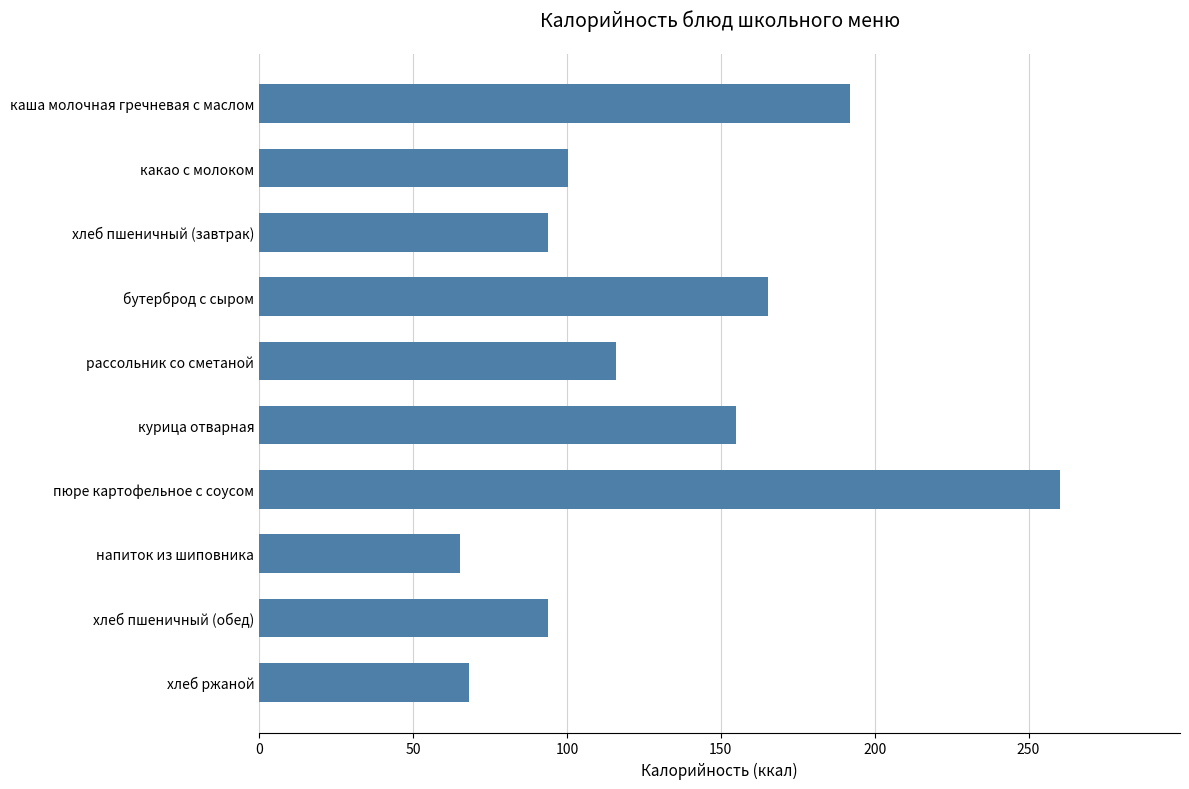

What is the difference between the maximum and minimum values?

194.8